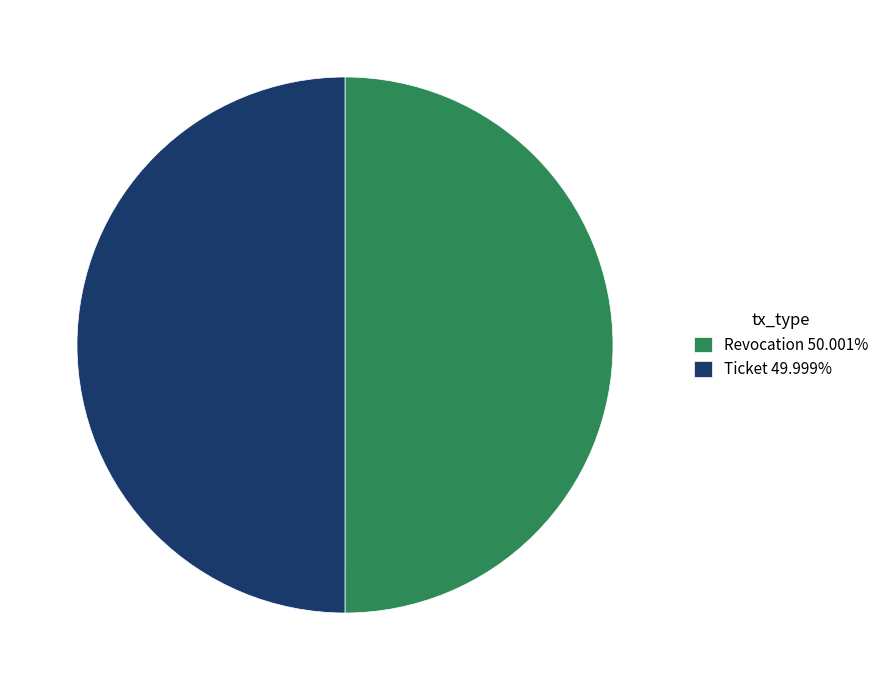

Approximately how many times larger is the value at Revocation 50.001% compared to Ticket 49.999%?

1.0